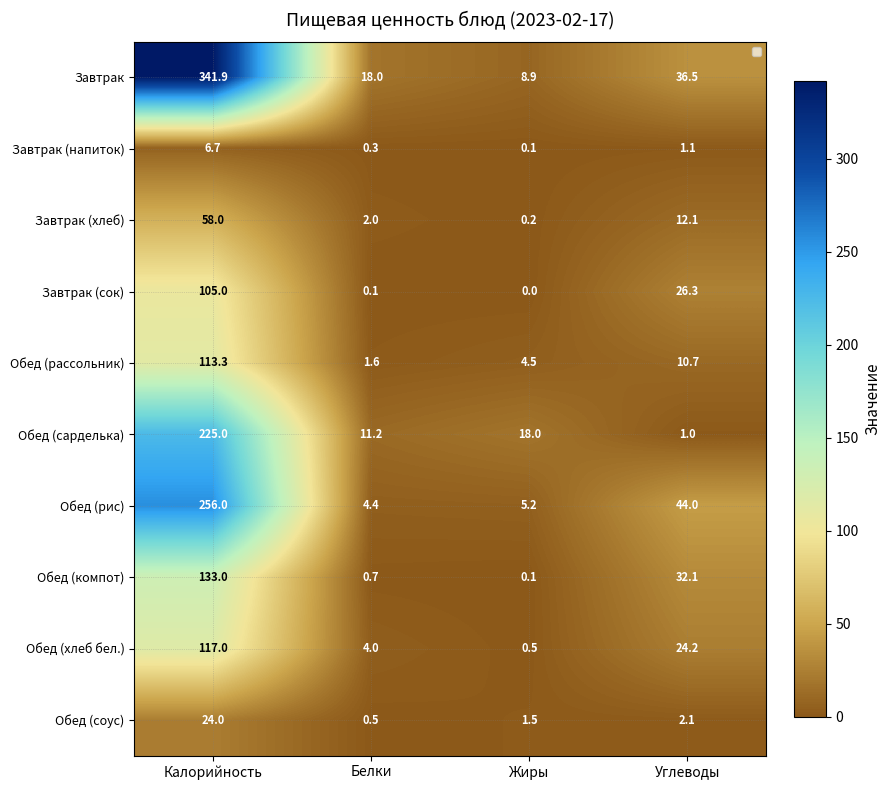

What is the sum of all Обед (рассольник) values?

130.1